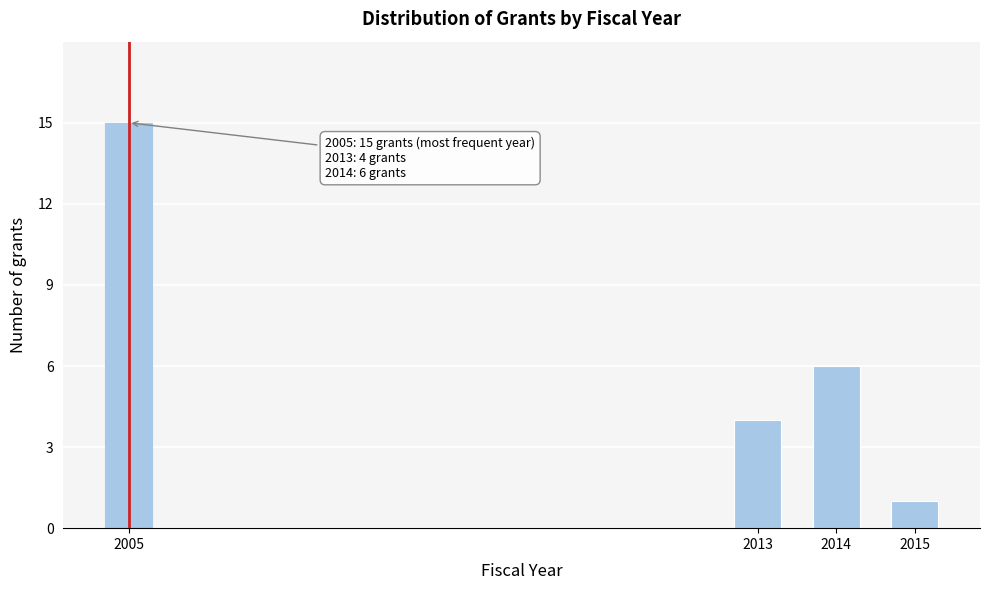

Reading right to left, what are all the values shown in this chart?

2015=1	2014=6	2013=4	2005=15